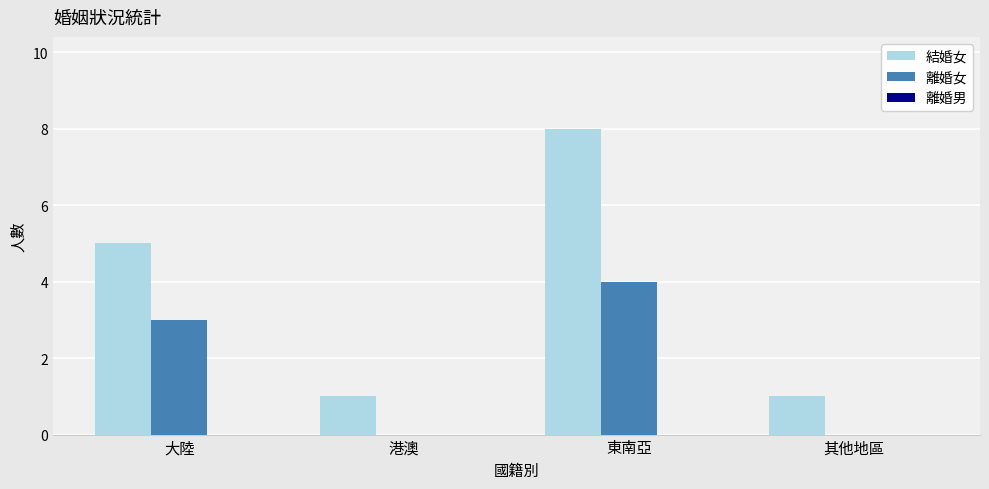

At which label does 離婚女 reach its peak?

東南亞